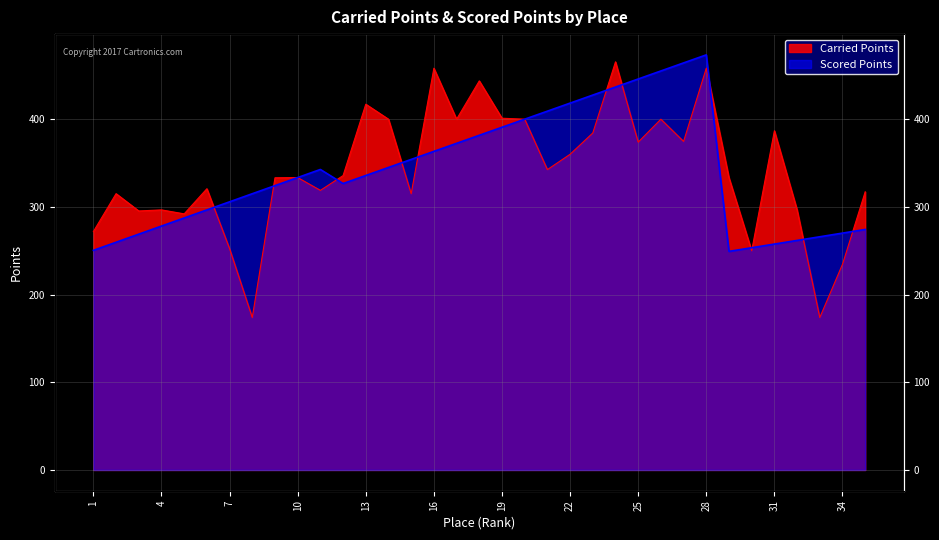

What is the difference between the Scored Points values at 35 and 7?

31.5